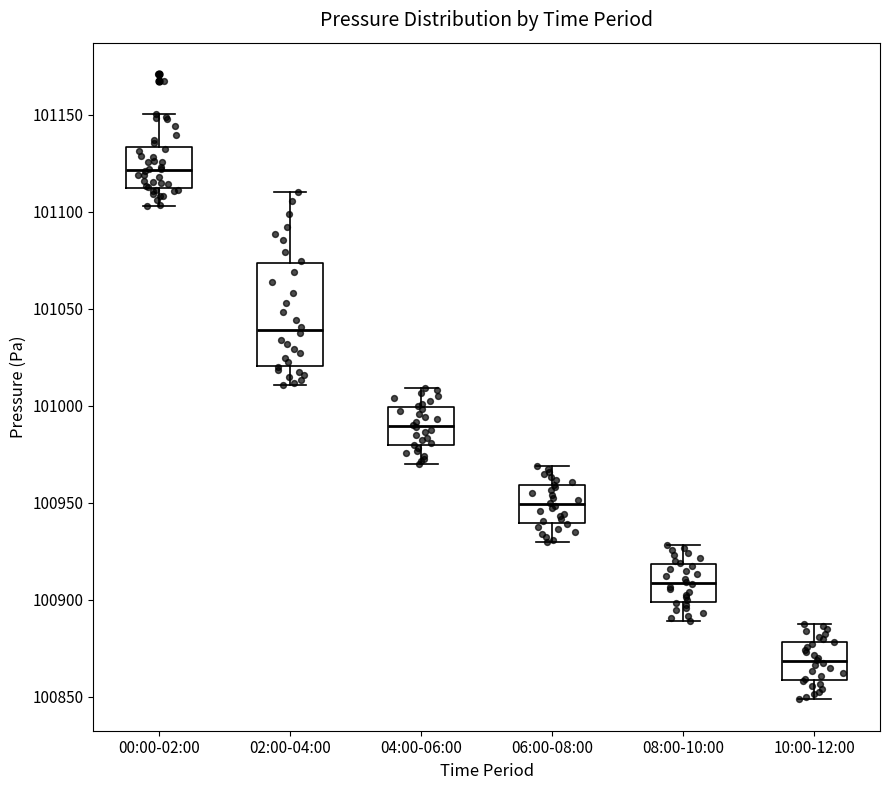

Which box's median line is the lowest?

10:00-12:00